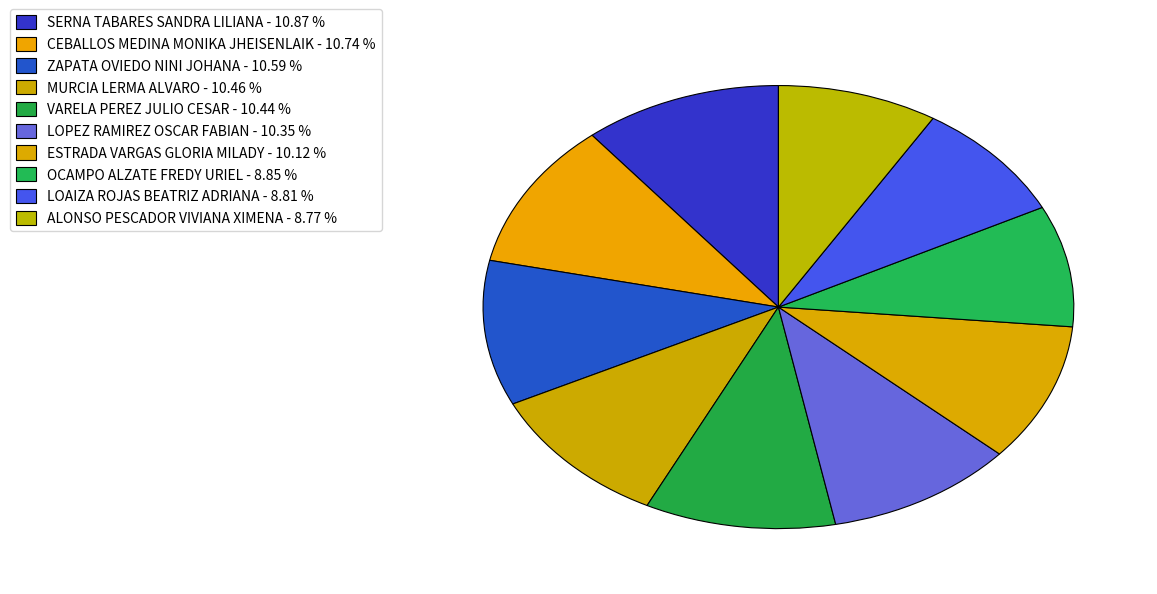

To the nearest percent, what is the average slice percentage?

10%